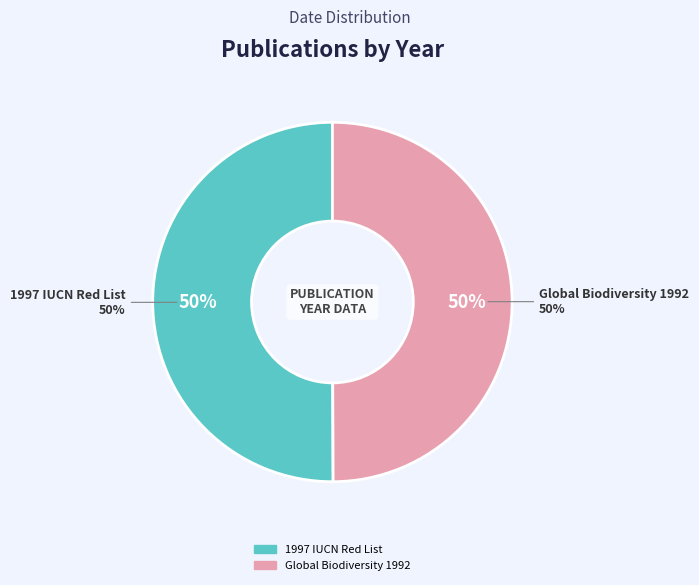

Count the number of slices in the pie.

2